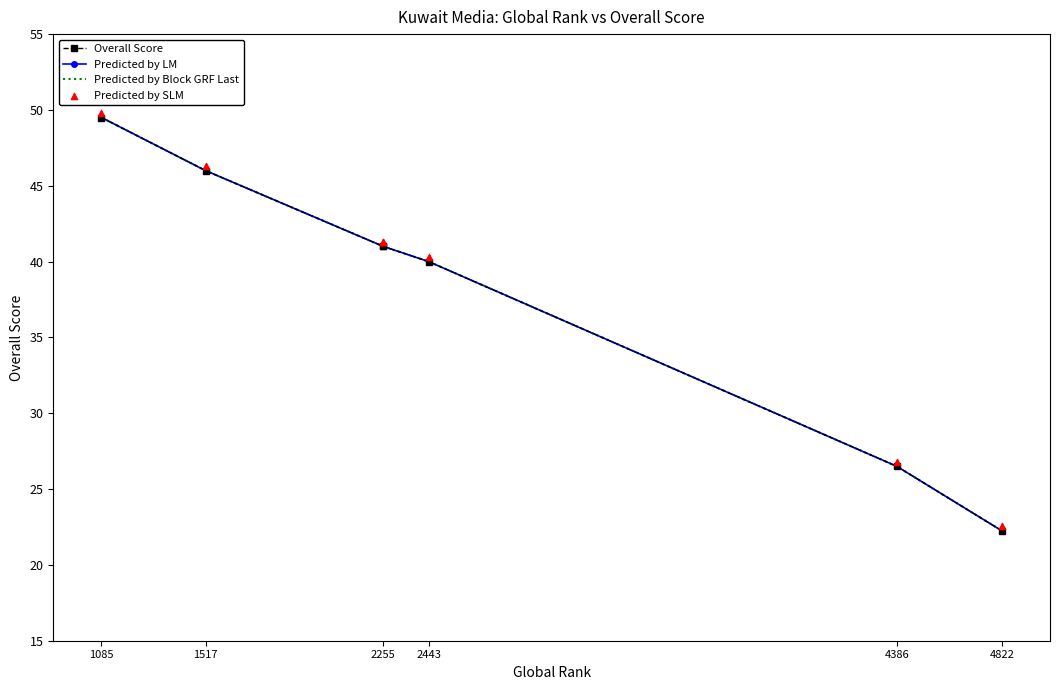

Which series has the largest total across all categories?

Predicted by SLM